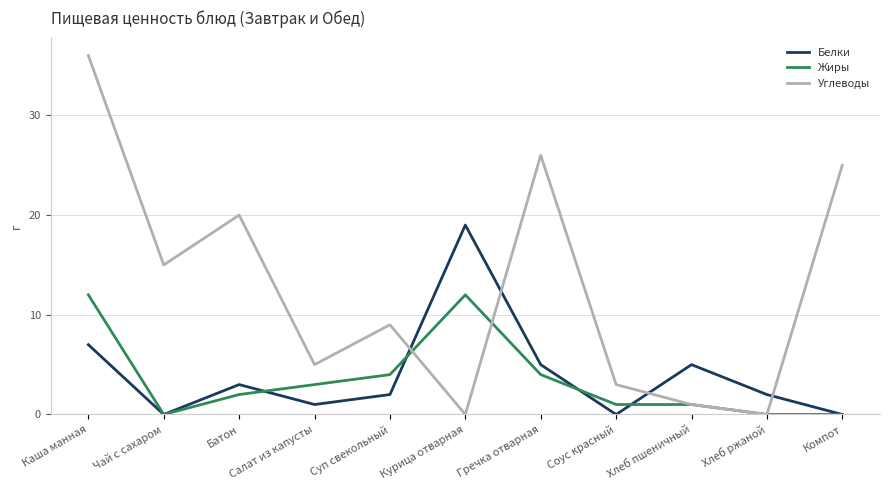

Between which two adjacent categories do Углеводы and Белки first intersect?

Суп свекольный and Курица отварная